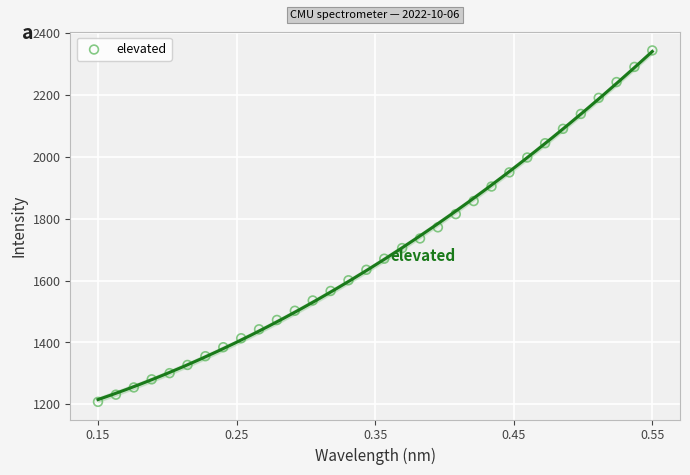

What is the range of X values (max minus min)?

0.4